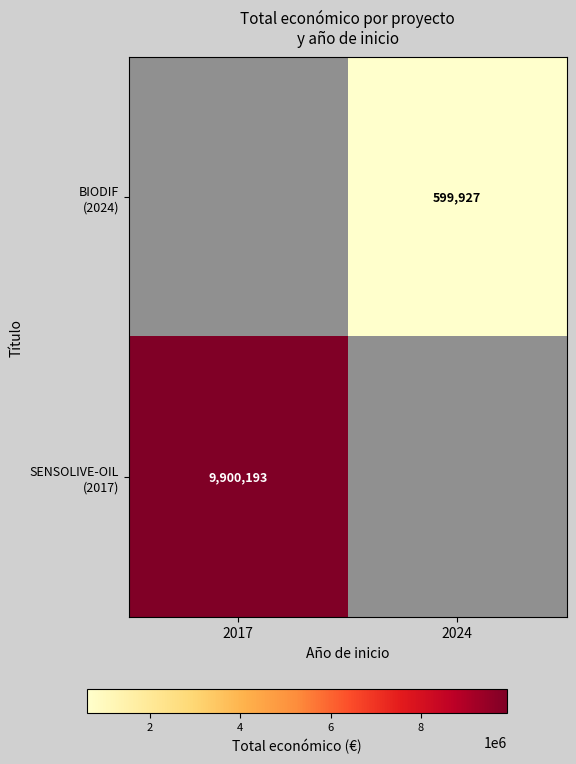

The SENSOLIVE-OIL (2017) series shows 9900193.0 at 2017. True or false?

True